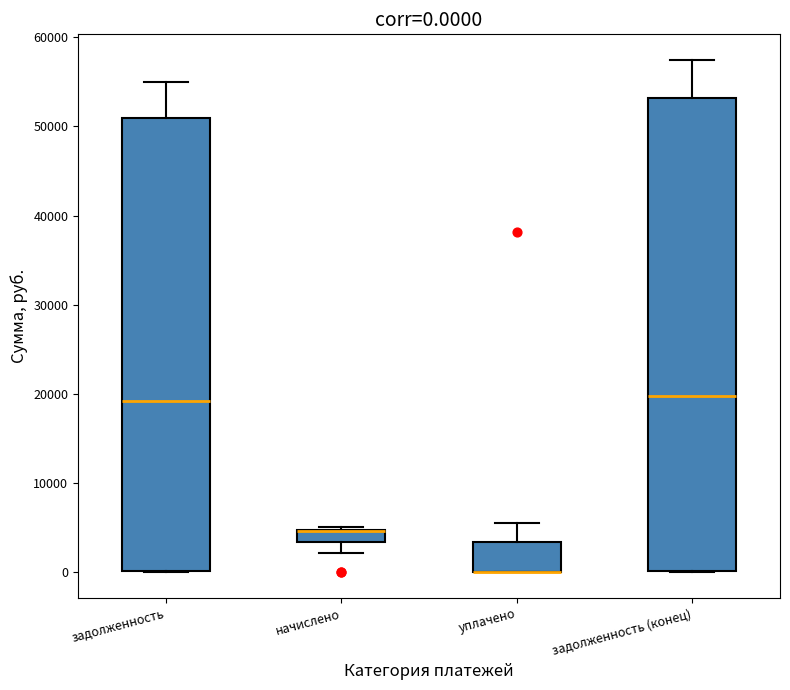

Which box is the tallest, from its lower edge to its upper edge?

задолженность (конец)